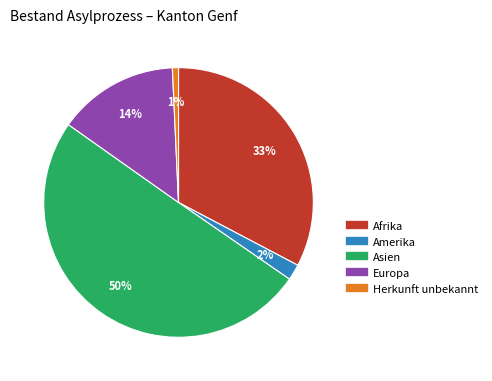

To the nearest percent, what is the average slice percentage?

20%